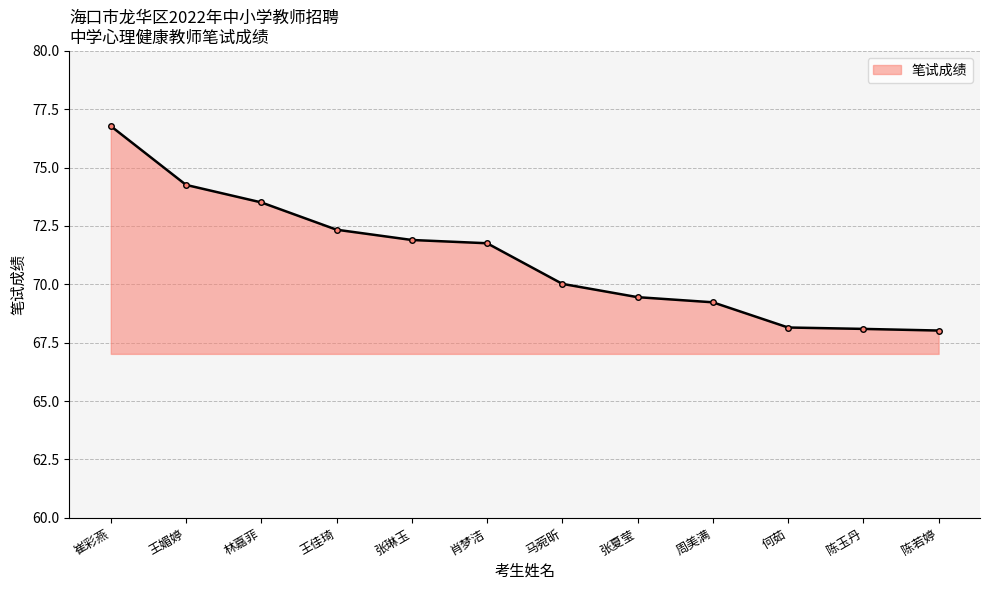

What is the minimum value shown in the chart?

68.0